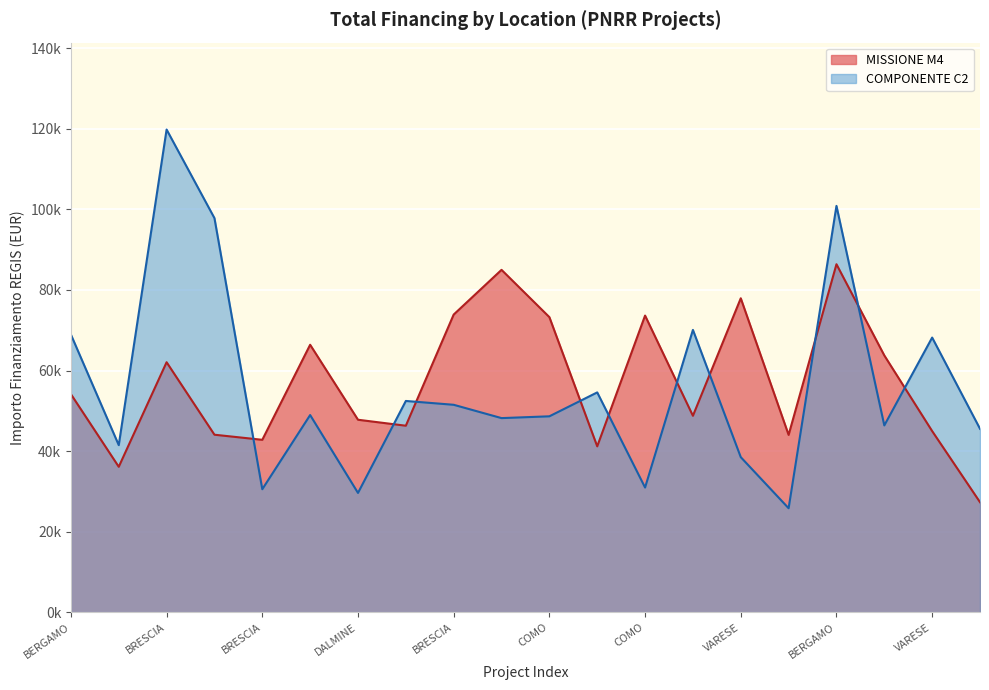

True or false: MISSIONE M4 and COMPONENTE C2 cross at least once.

True